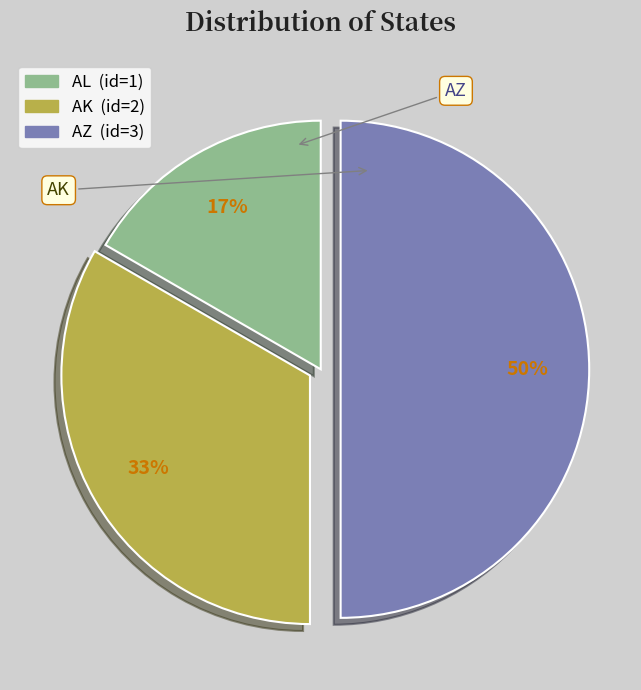

What percentage is the AL slice, to the nearest percent?

17%